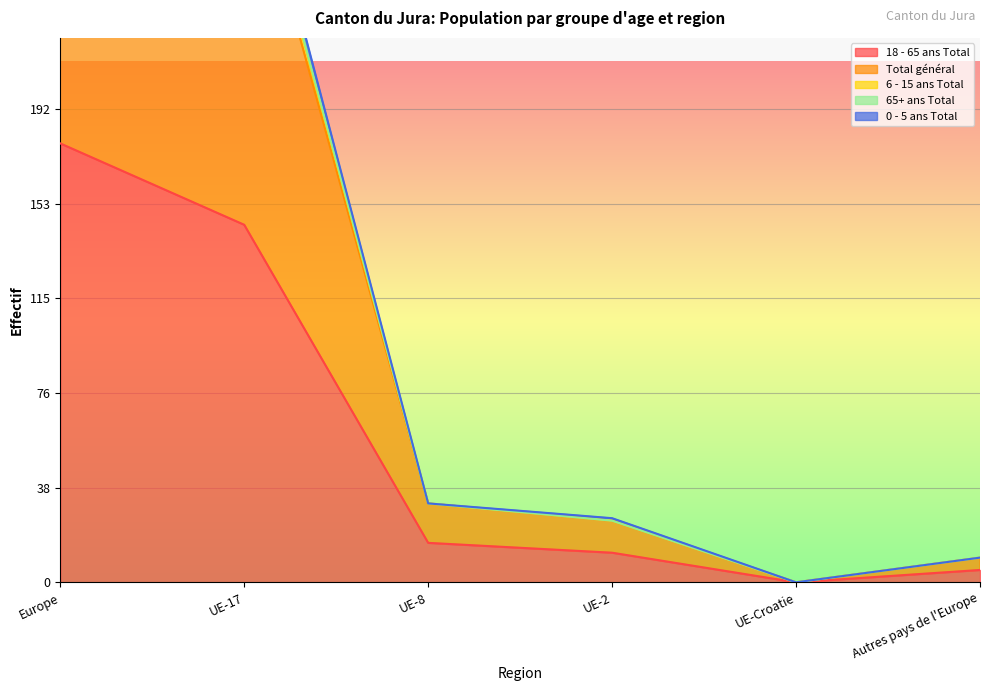

Between Autres pays de l'Europe and UE-Croatie, which is larger?

Autres pays de l'Europe